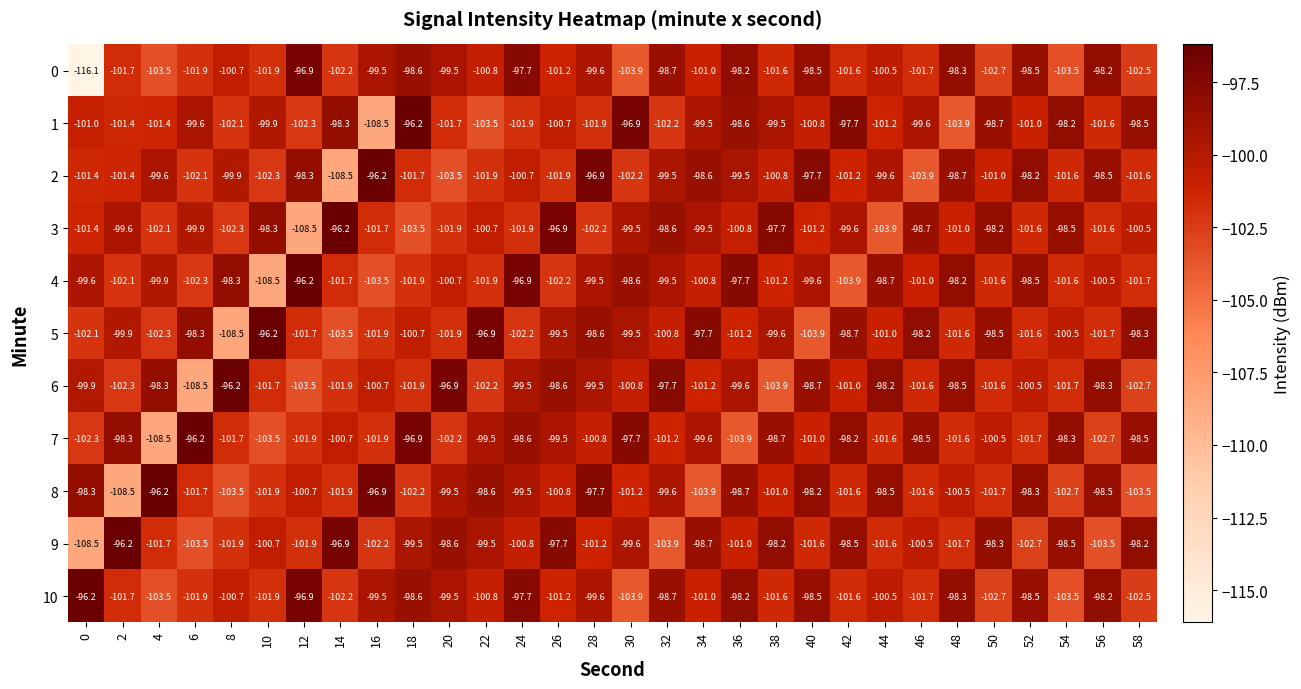

What is the greatest value displayed?

-96.2